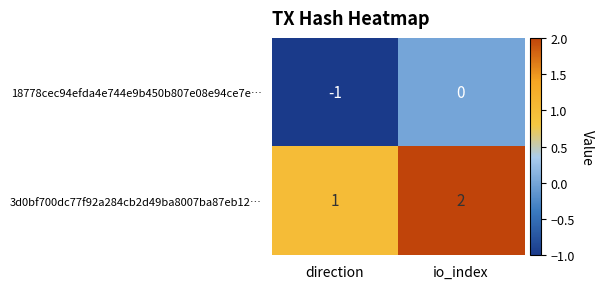

Reading left to right, what are all the values shown in this chart?

18778cec94efda4e744e9b450b807e08e94ce7e…: direction=-1	io_index=0
3d0bf700dc77f92a284cb2d49ba8007ba87eb12…: direction=1	io_index=2